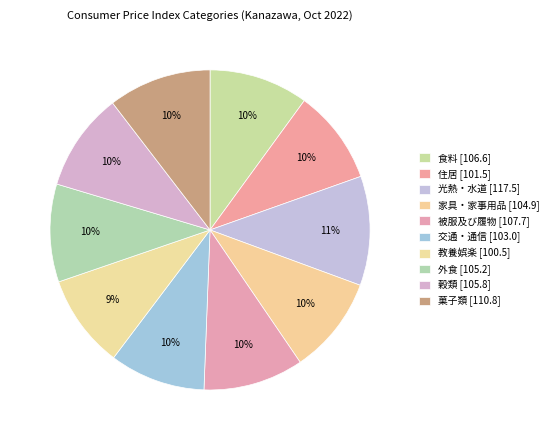

How many slices are in this pie chart?

10